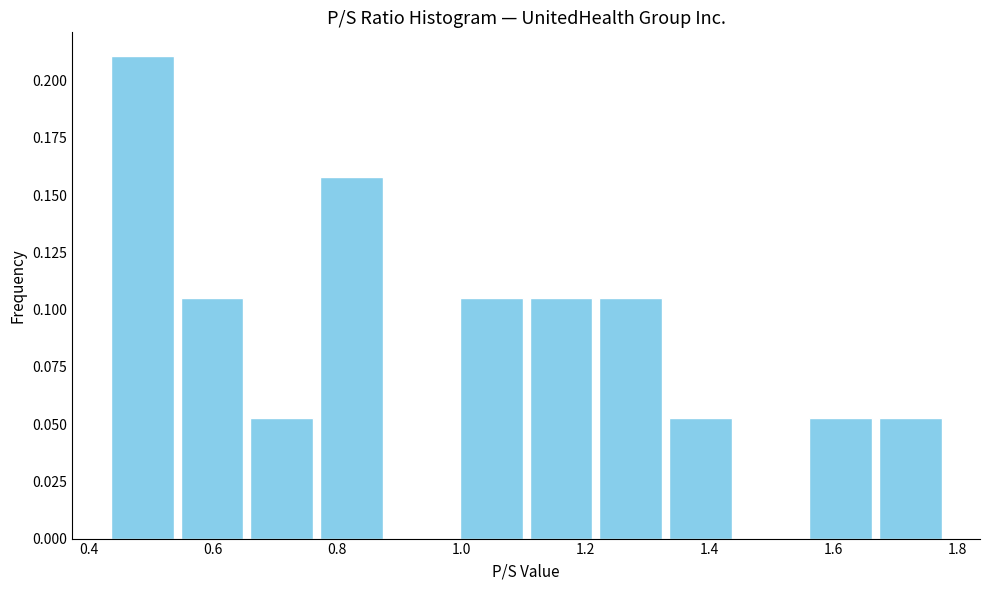

How tall is the bar that spans 1.00 to 1.10 on the x-axis? Neither the bar edges nor the heights are printed on the chart, so give them approximately, as read against the axes.

0.105